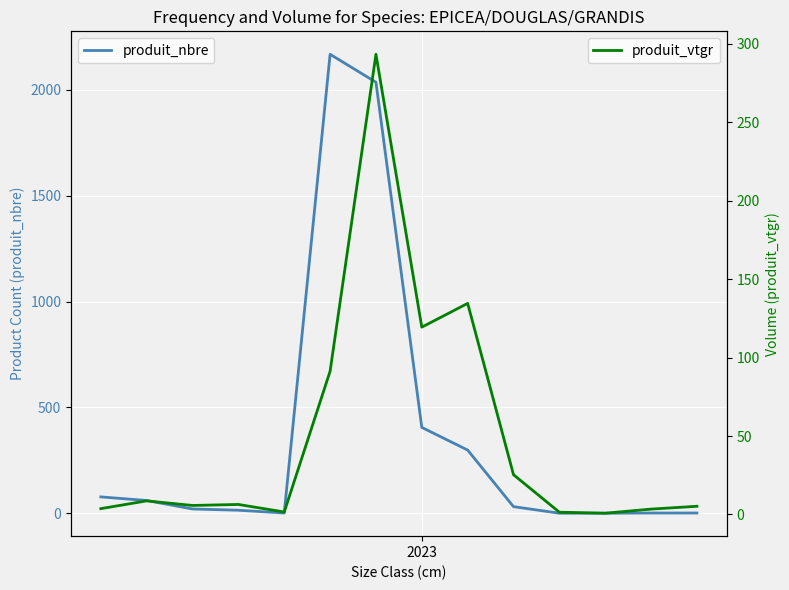

Rank the series by their average value, from lowest to highest.

produit_vtgr, produit_nbre